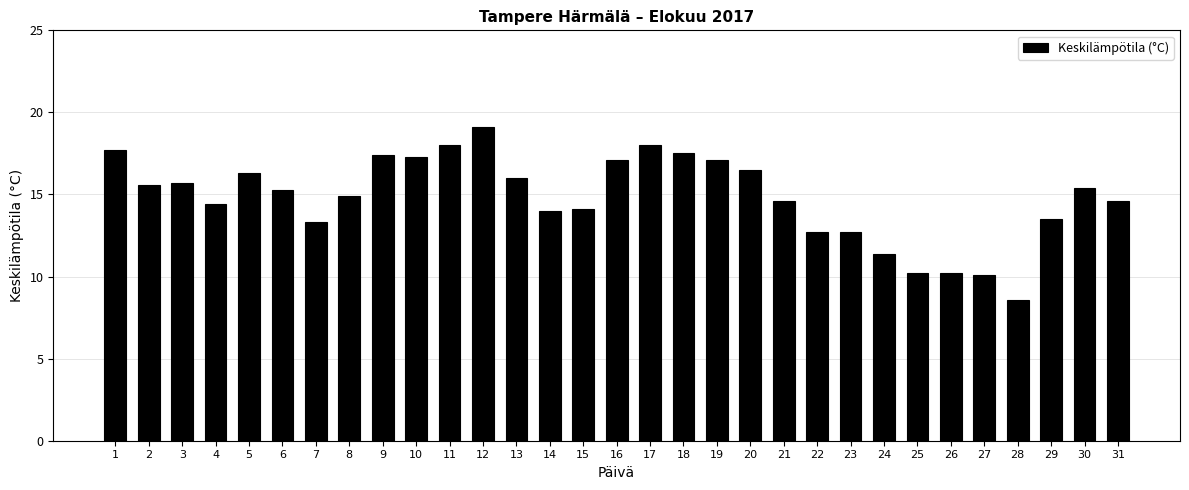

The chart shows a value of 19.1 at 12. True or false?

True